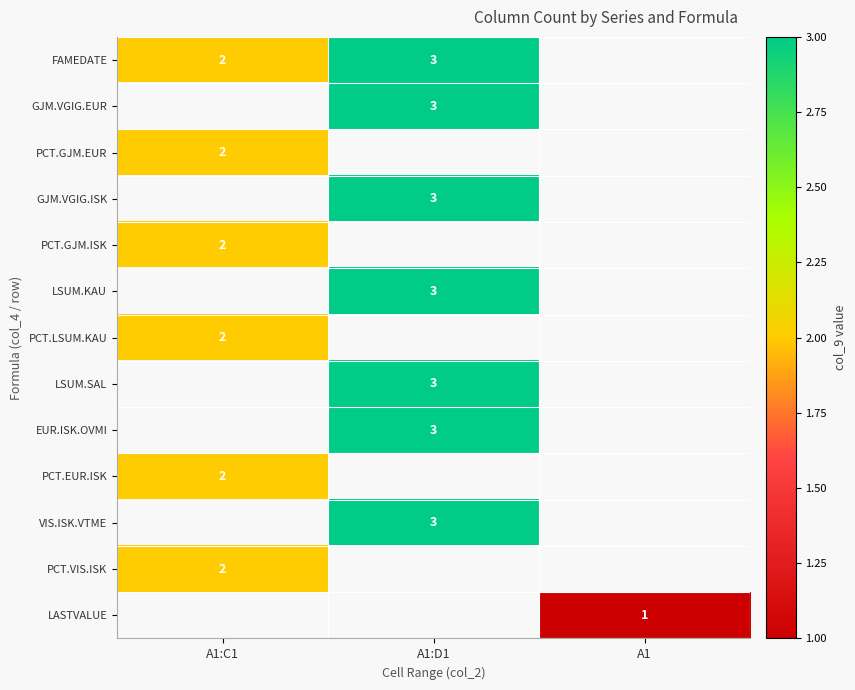

Is it true that PCT.EUR.ISK equals 2 at A1:C1?

True